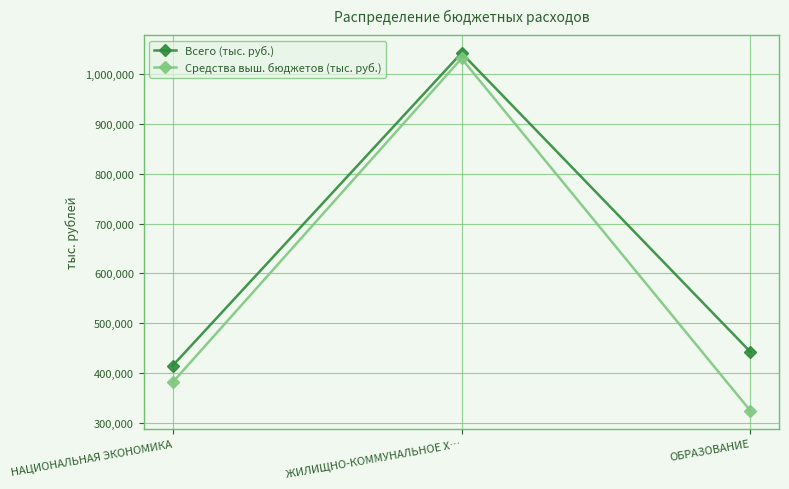

Which series has the widest spread of values?

Средства выш. бюджетов (тыс. руб.)